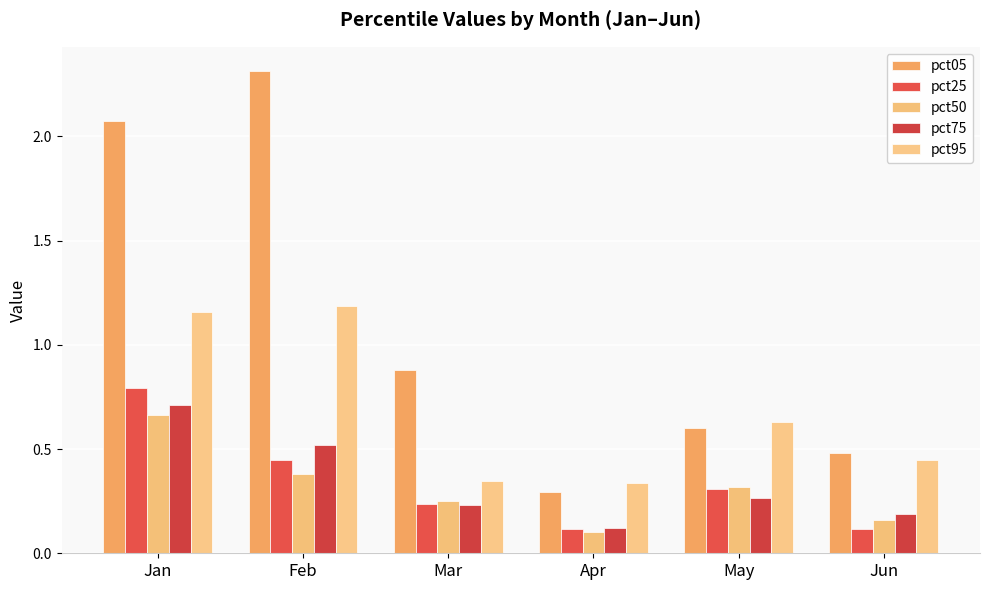

Between Jun and Mar, which is larger?

Mar